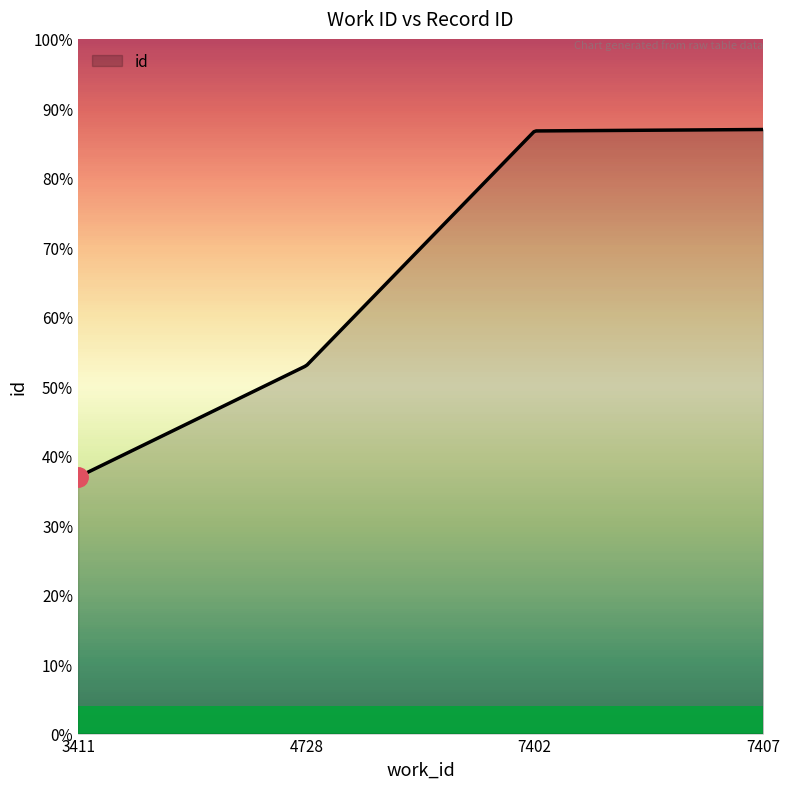

Does the chart display data point markers on the line(s)?

No